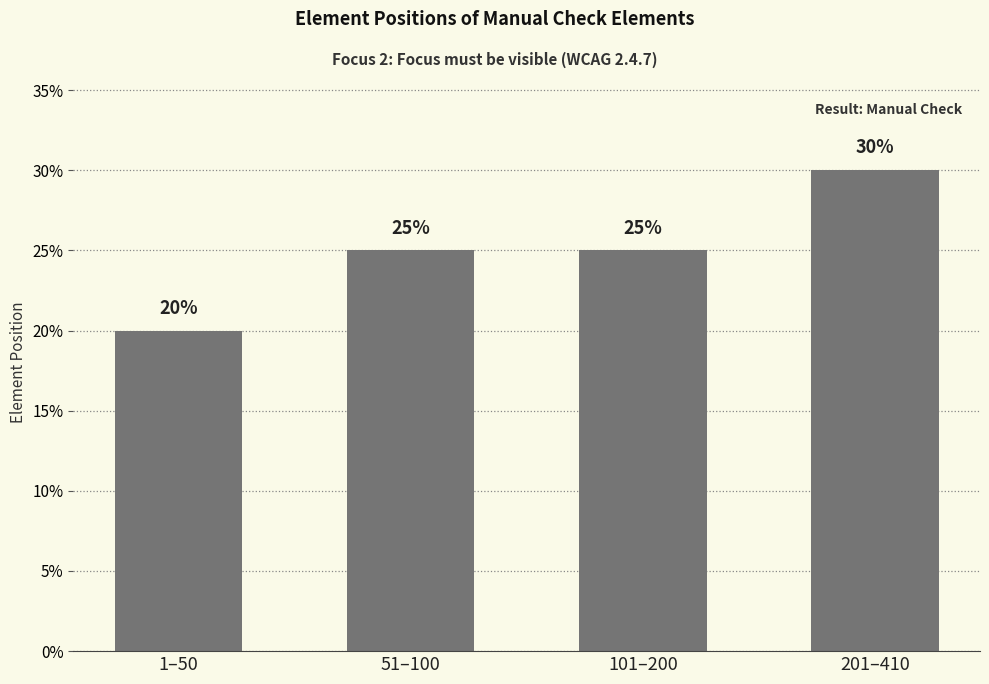

What is the value of the 3rd bar from the left?

25